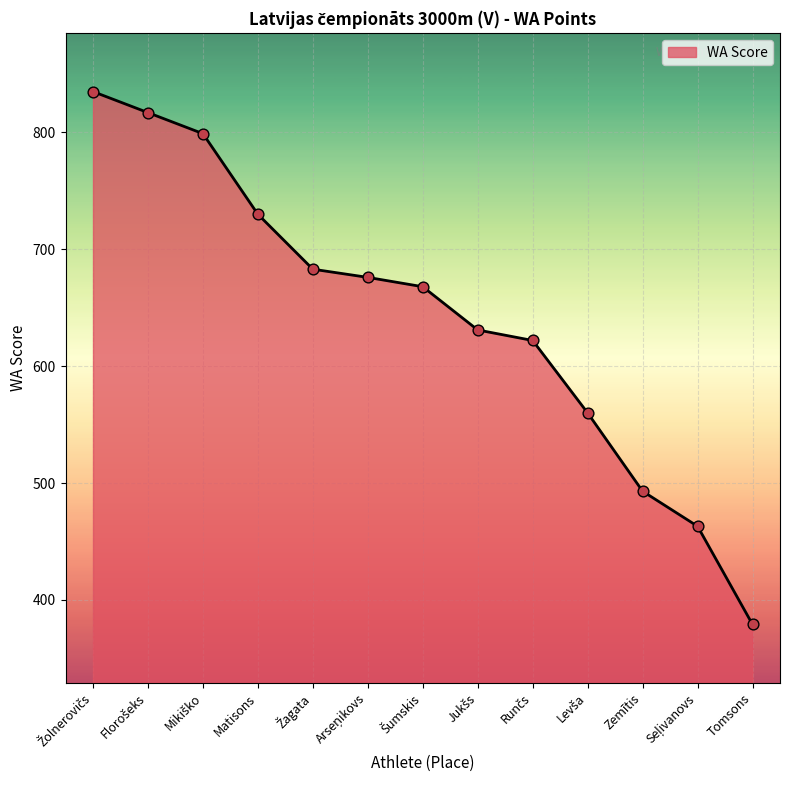

What is the greatest value displayed?

835